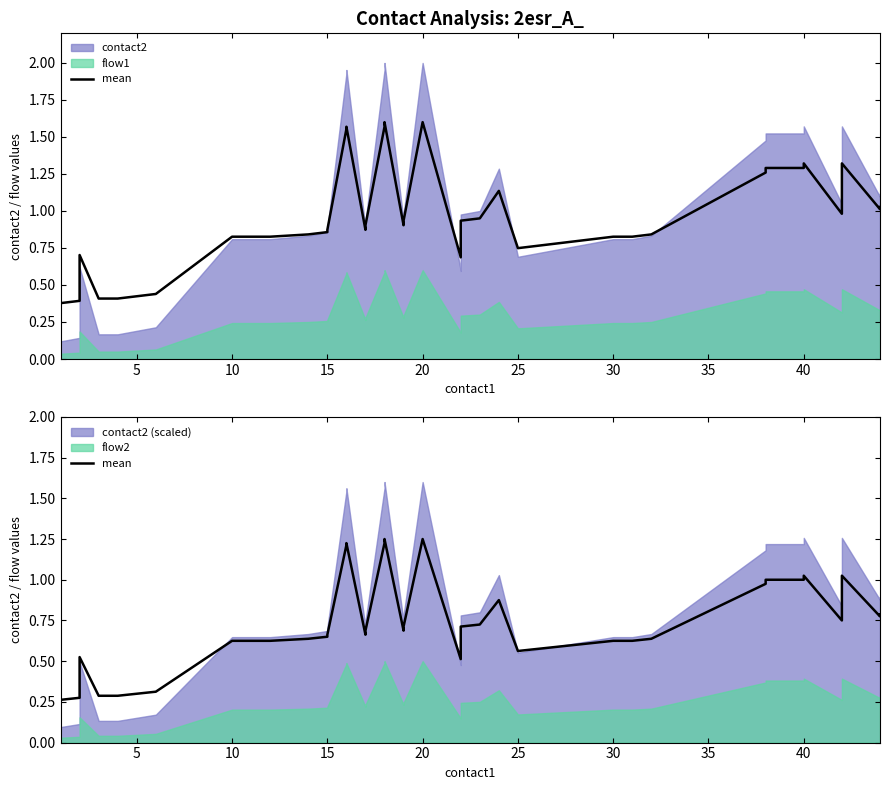

True or false: the data shows 1.0 at 30.

False